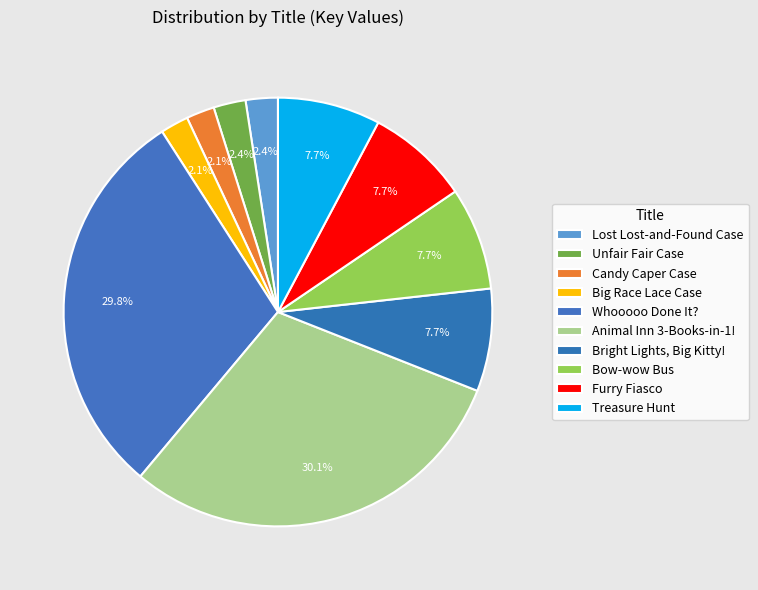

Combined, do Unfair Fair Case and Candy Caper Case account for over 50%?

No